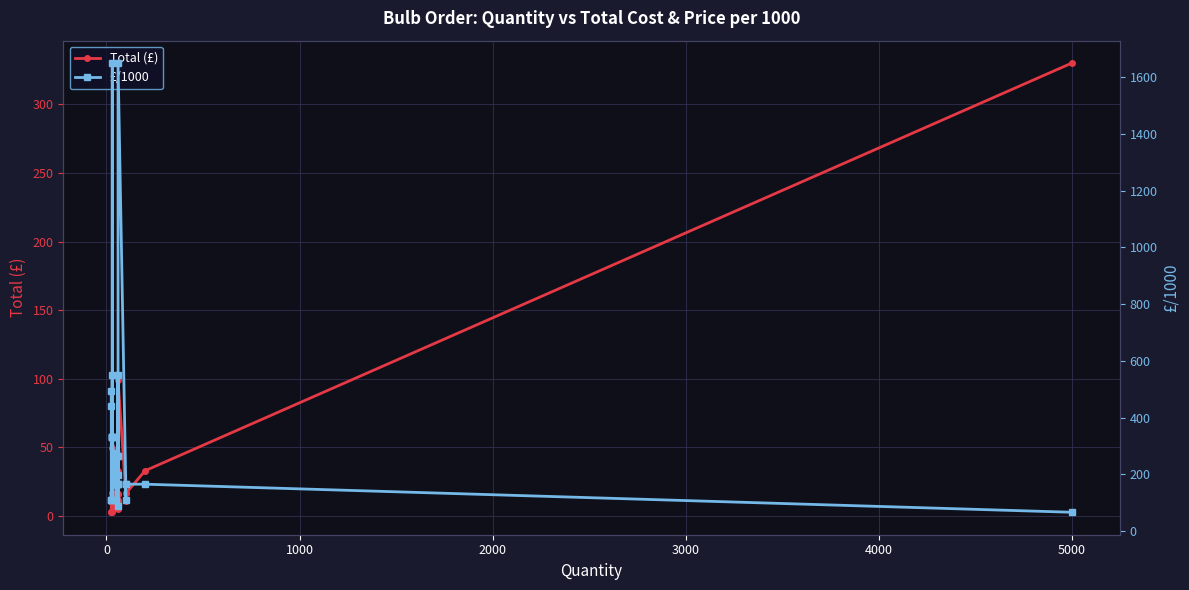

How many interior local valleys does the Total (£) series have?

5